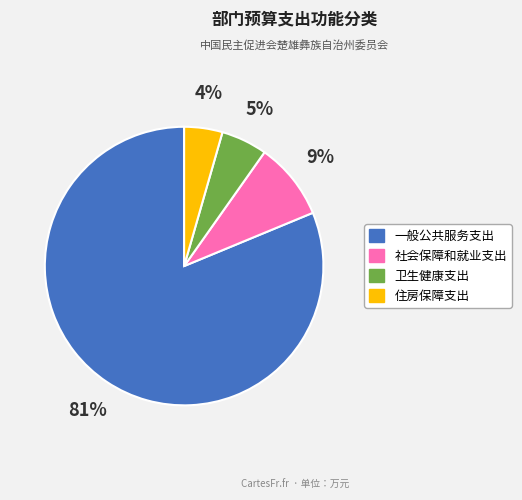

How many segments does this pie chart have?

4